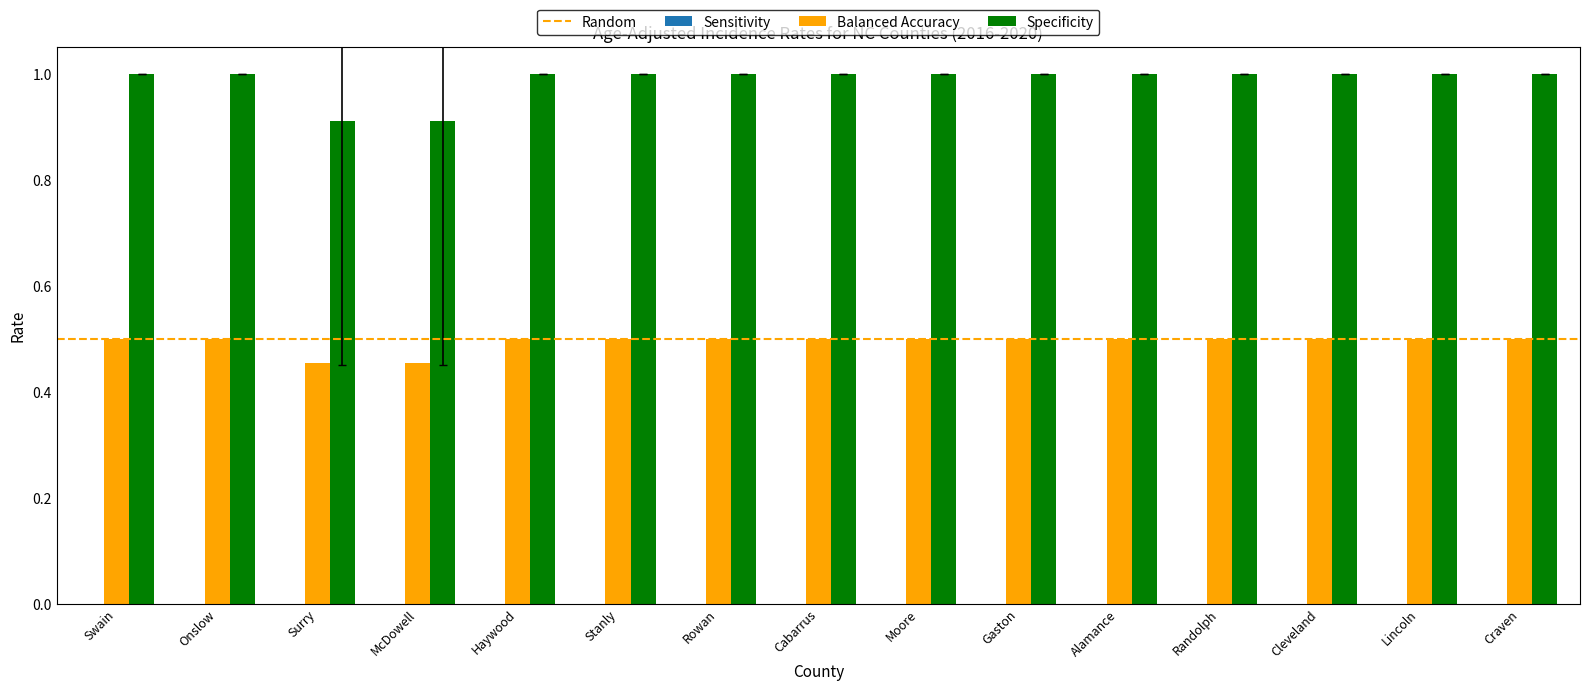

What value does the Specificity series have at Onslow?

1.0